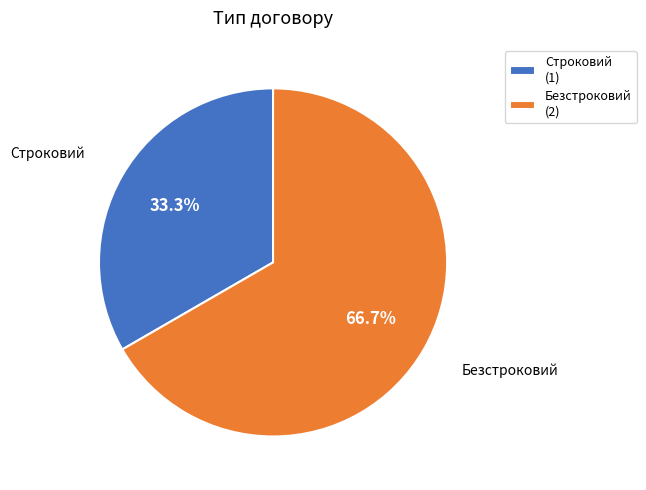

Between Строковий and Безстроковий, which is larger?

Безстроковий